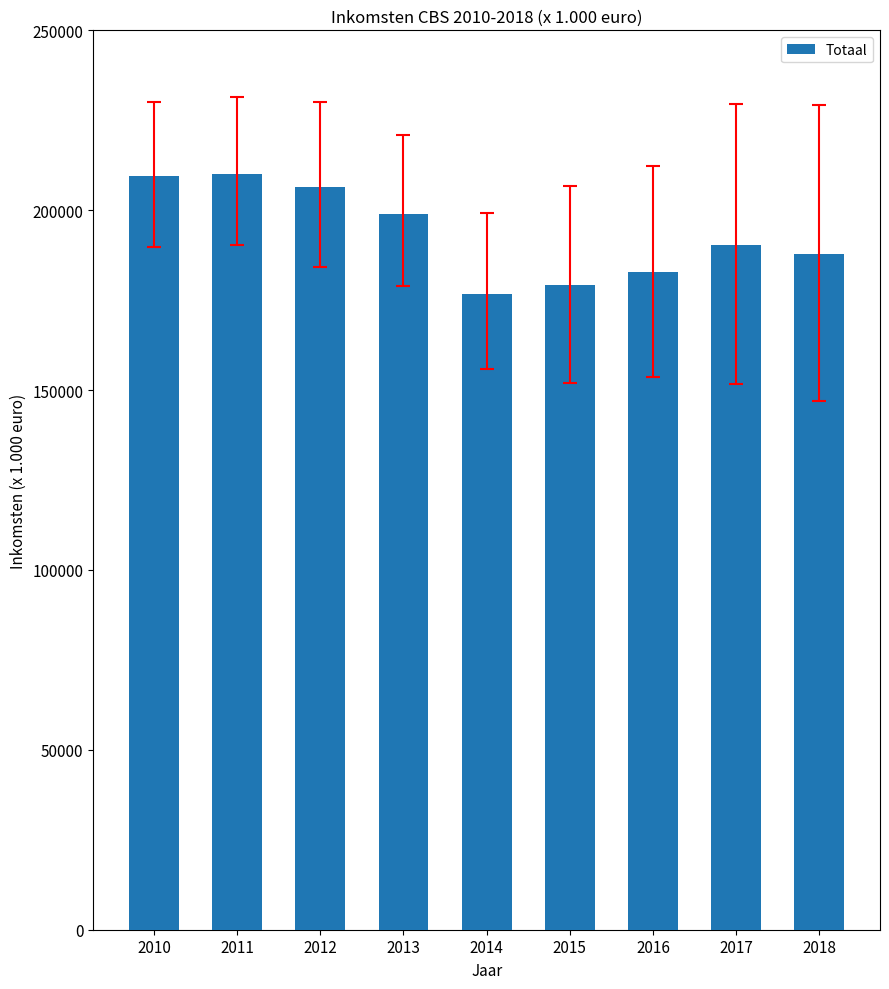

What is the difference between the values at 2017 and 2018?

2389